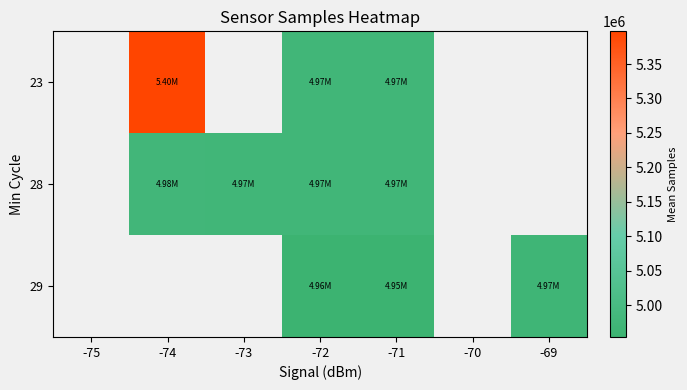

Rank the series by their maximum value, from highest to lowest.

23, 28, 29